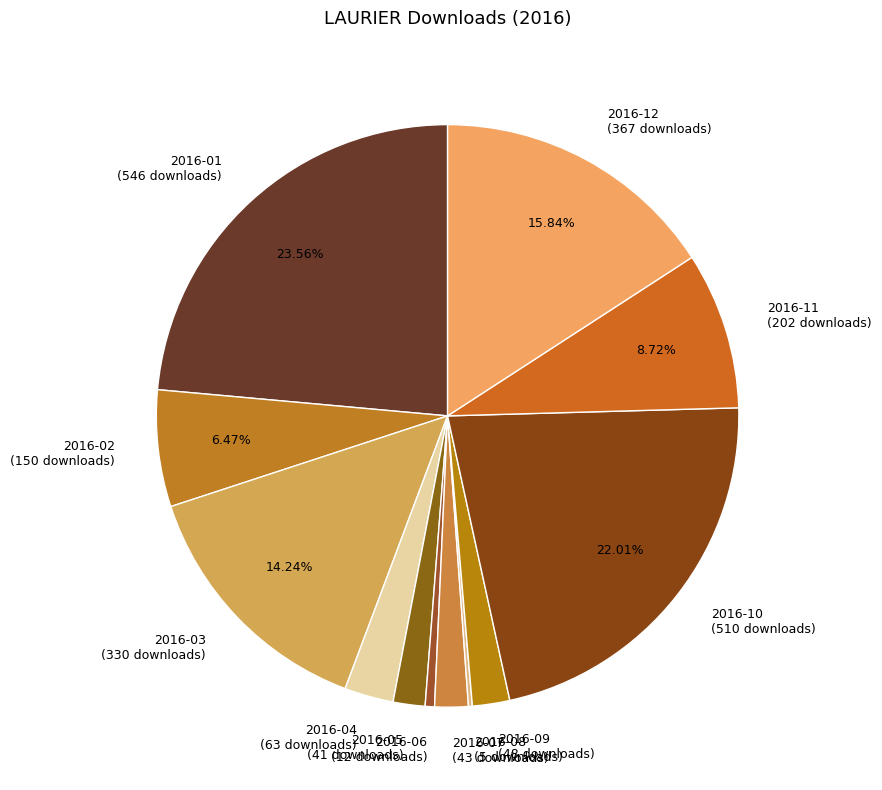

To the nearest percent, what percentage of the pie is 2016-01?

24%